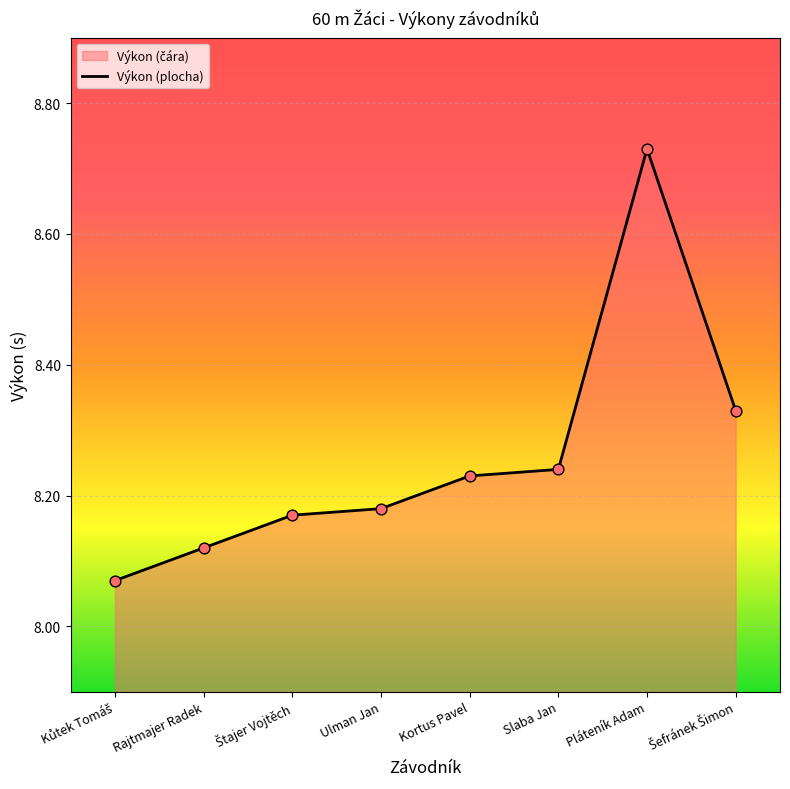

Approximately how many times larger is the value at Rajtmajer Radek compared to Kortus Pavel?

1.0